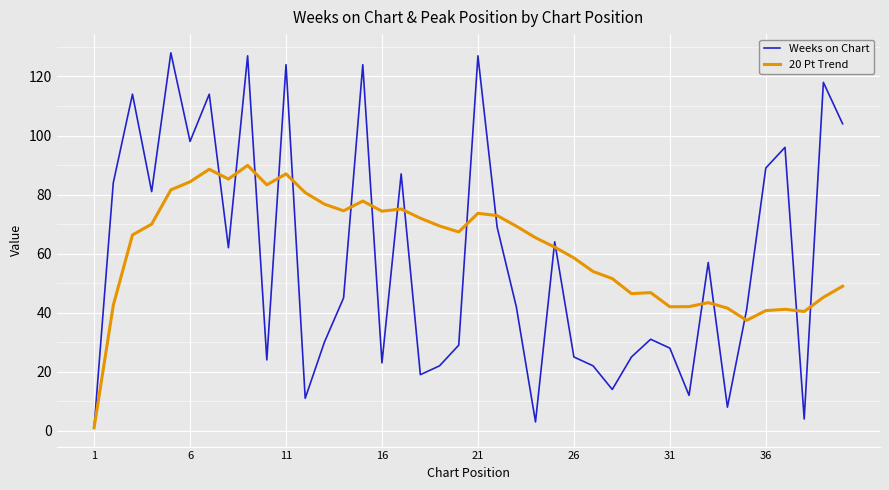

Which series has the largest range (max minus min)?

Weeks on Chart